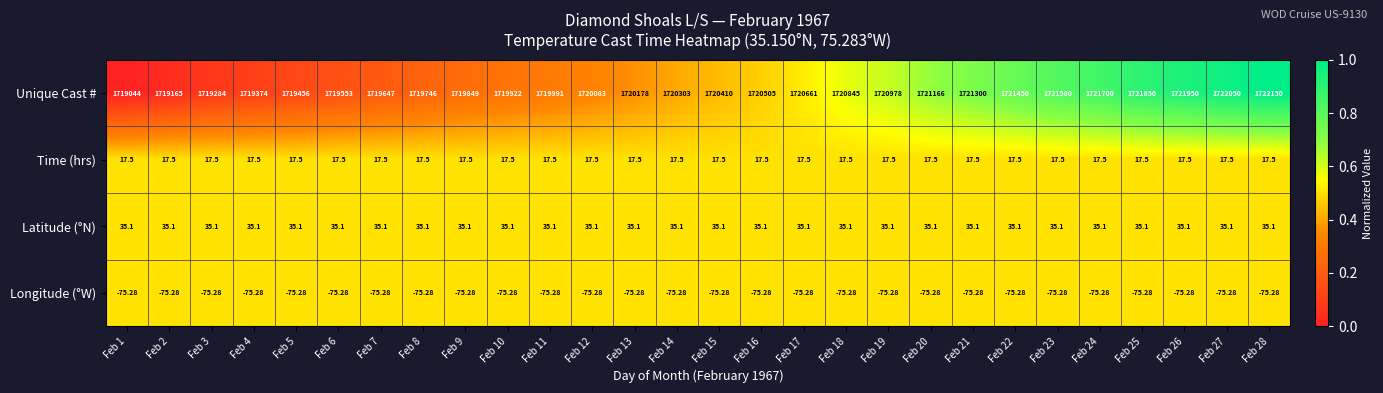

What is the total value across all series at Feb 27?

1722027.3